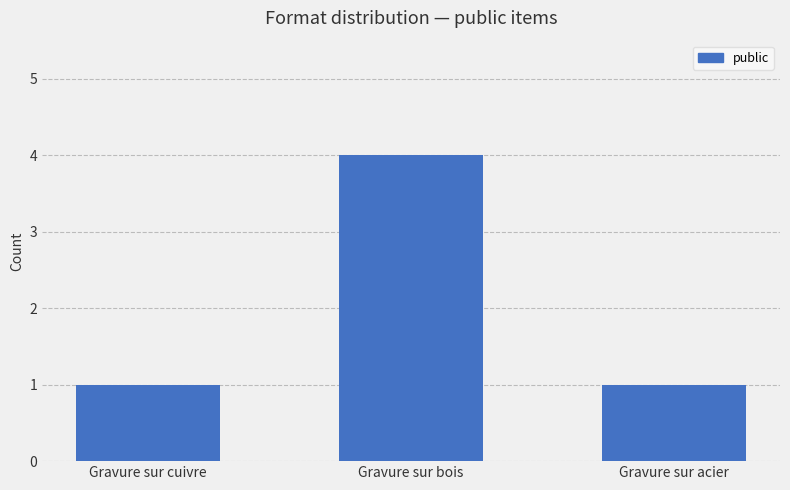

What is the change in value from Gravure sur bois to Gravure sur acier?

-3